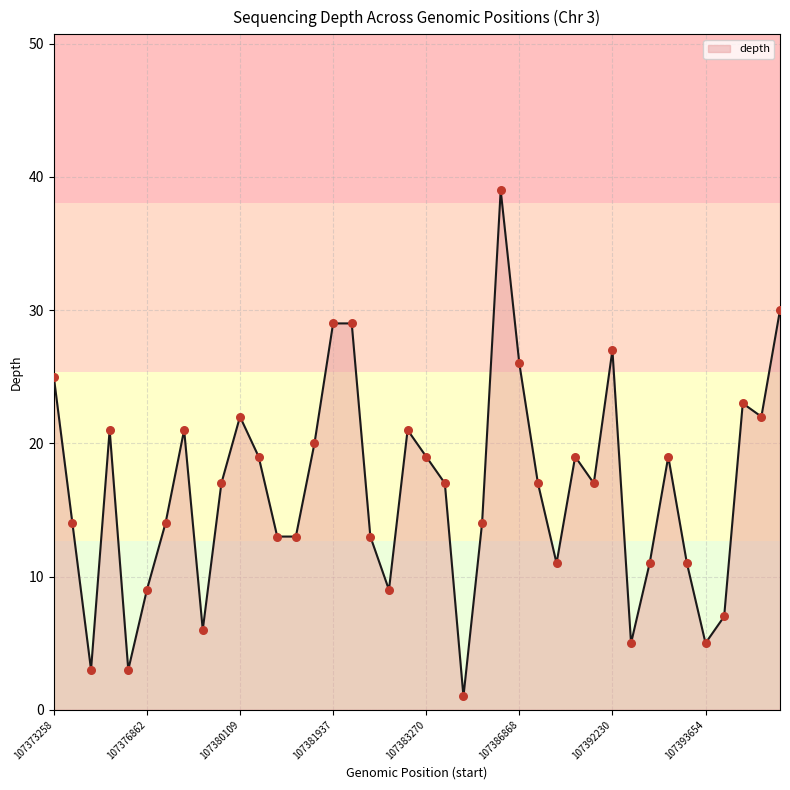

What is the maximum value shown in the chart?

39